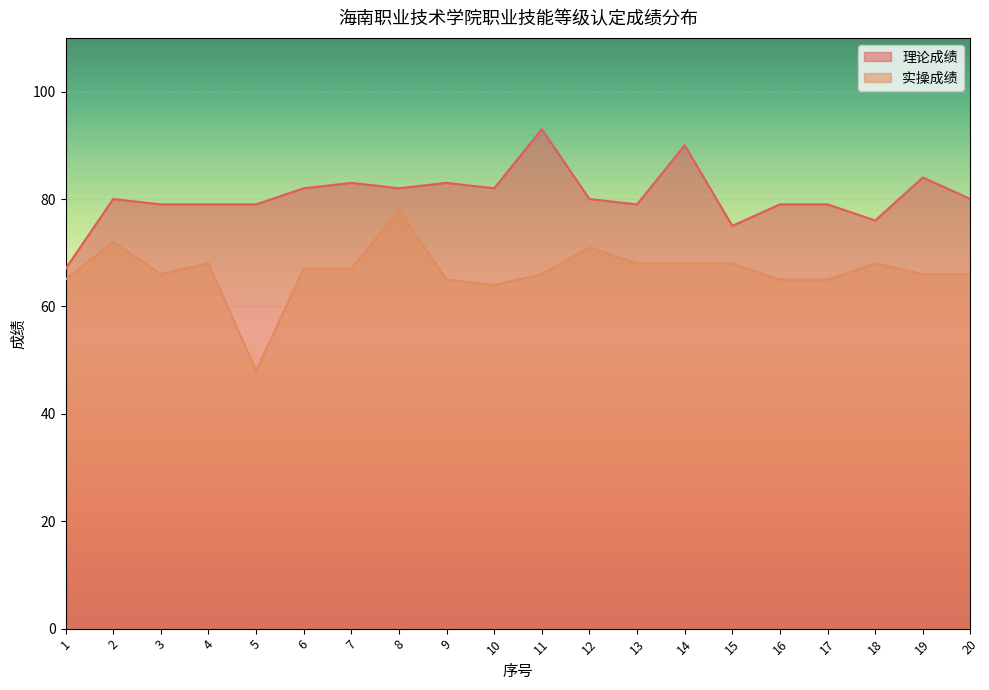

What are all the series names shown in the legend?

理论成绩, 实操成绩